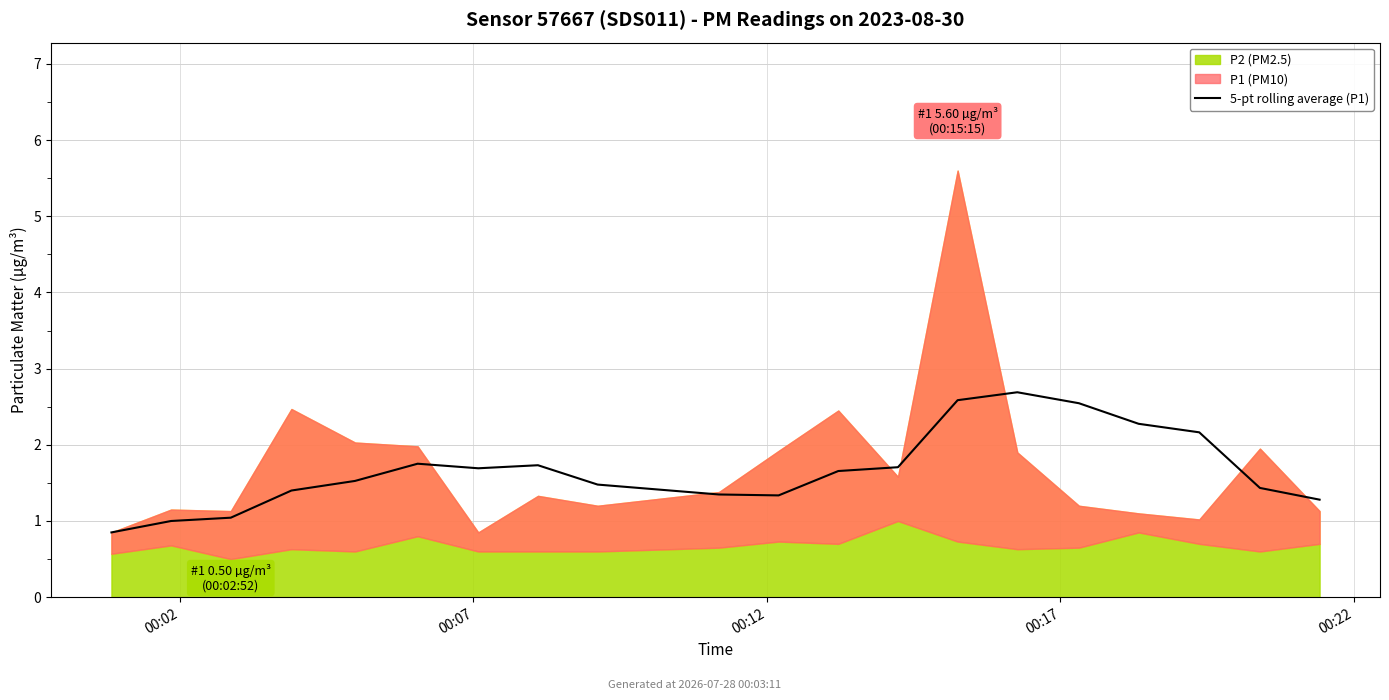

How many data points are above 1?

18